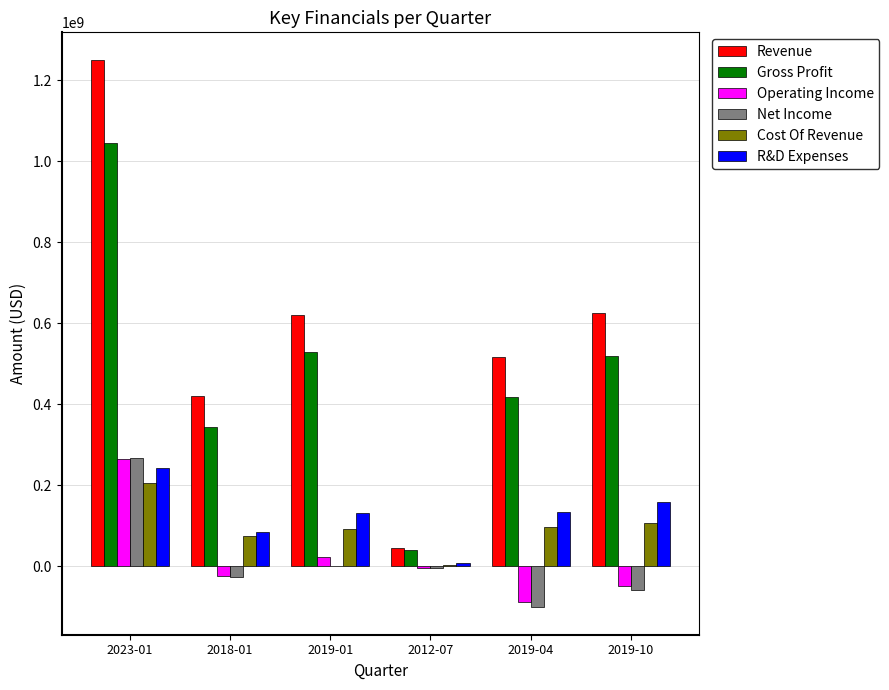

At which label does R&D Expenses first exceed 134110000?

2023-01